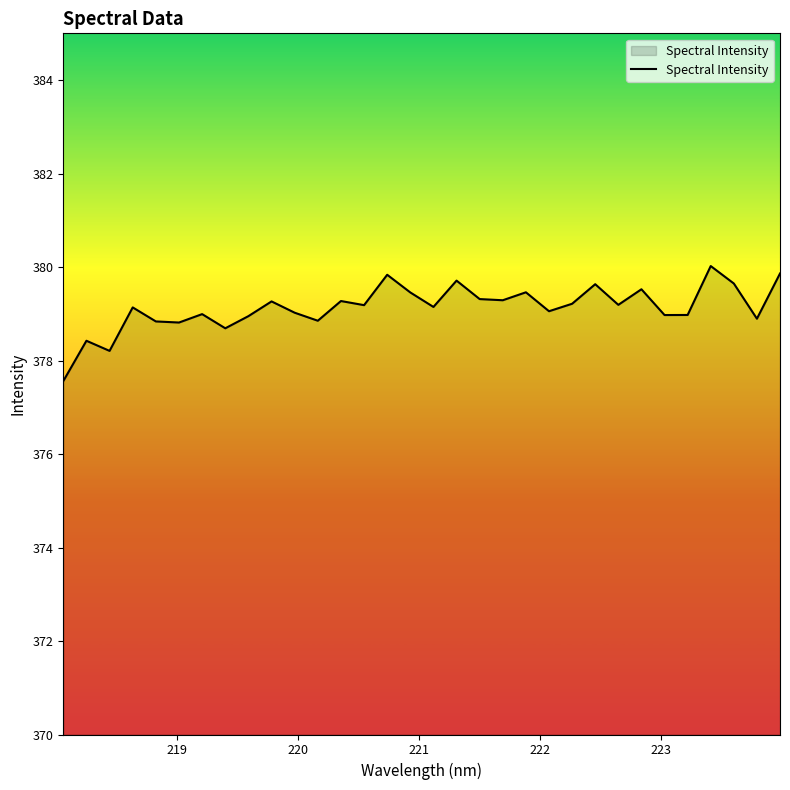

What is the difference between the maximum and minimum values?

2.5